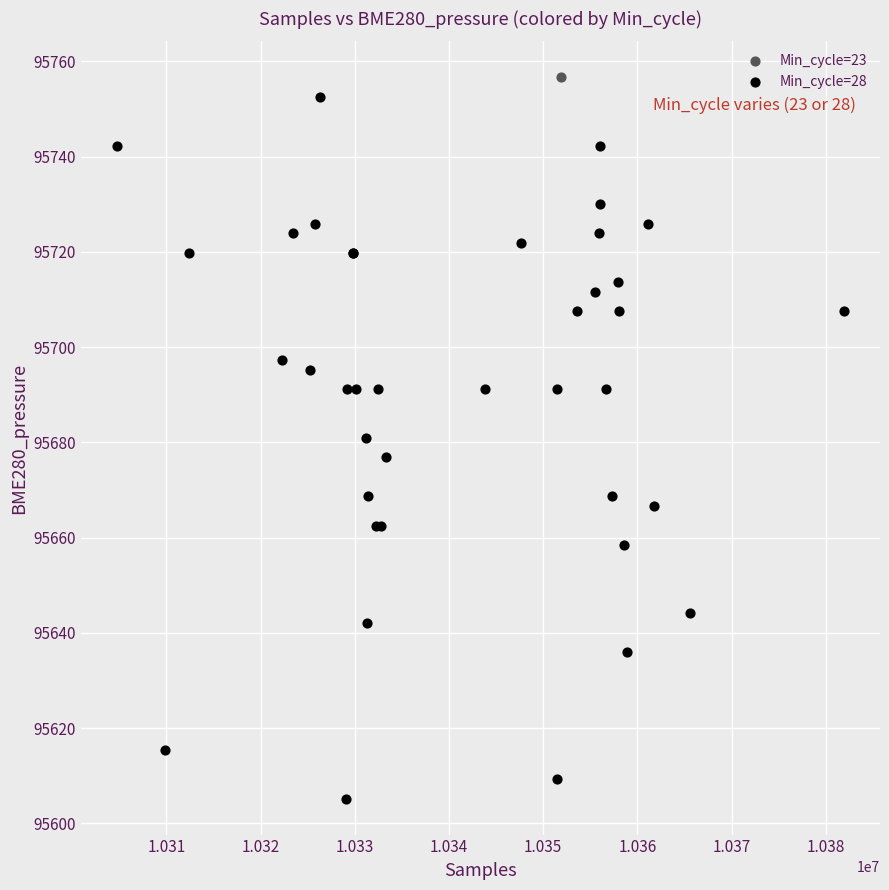

What are all the series names shown in the legend?

Min_cycle=23, Min_cycle=28